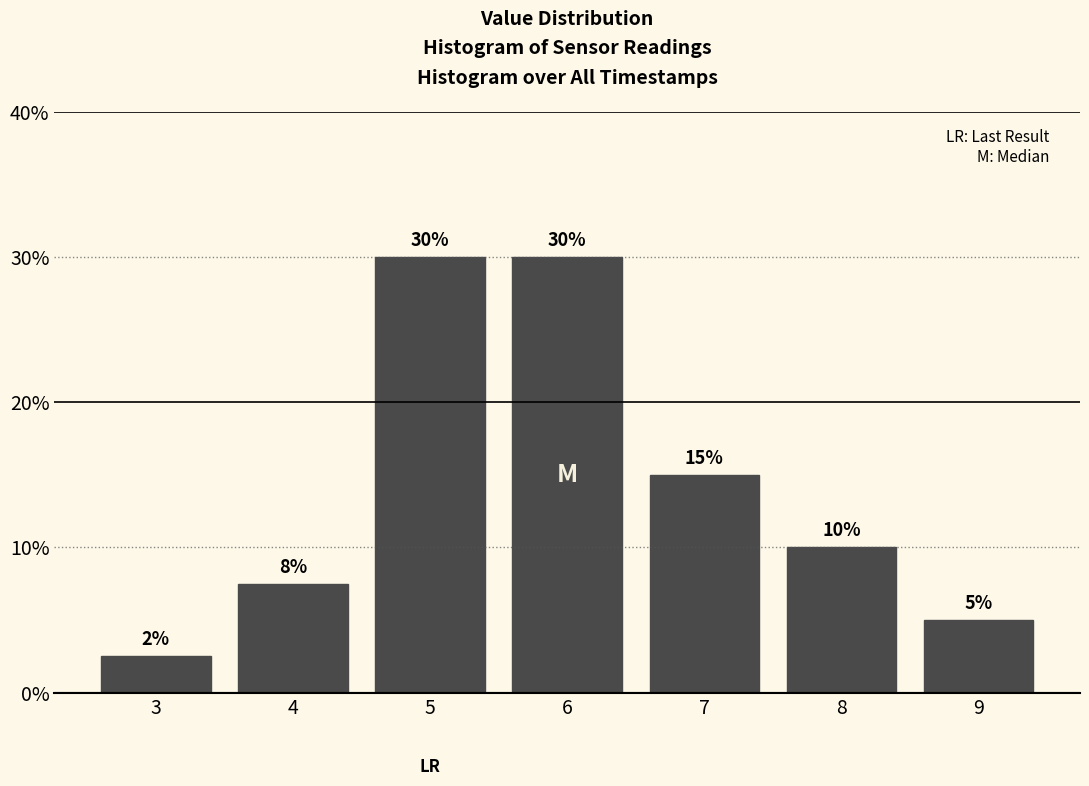

What is the greatest value displayed?

30.0